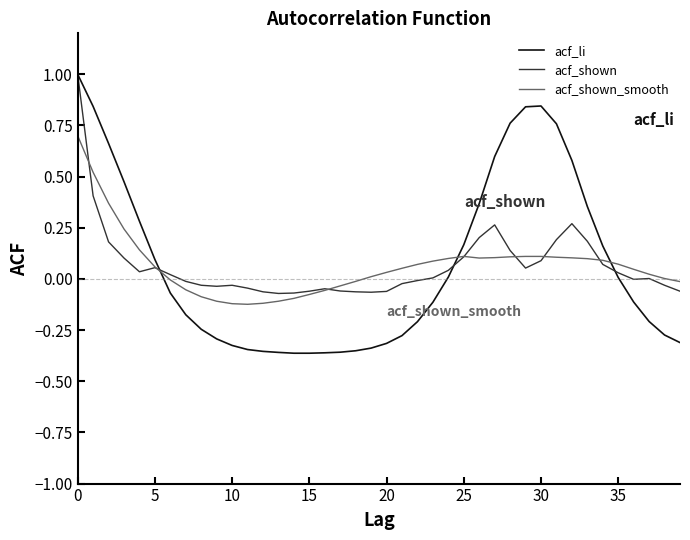

What is the maximum value for acf_shown?

1.0